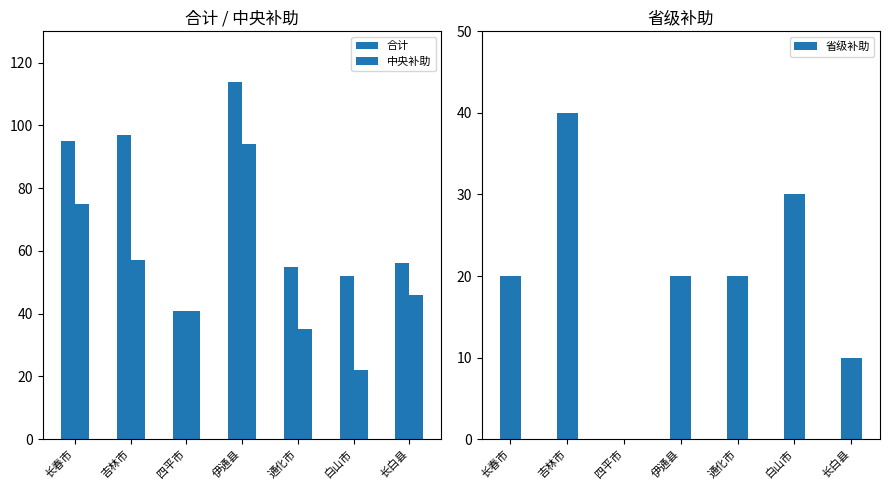

What are all the series names shown in the legend?

合计, 中央补助, 省级补助